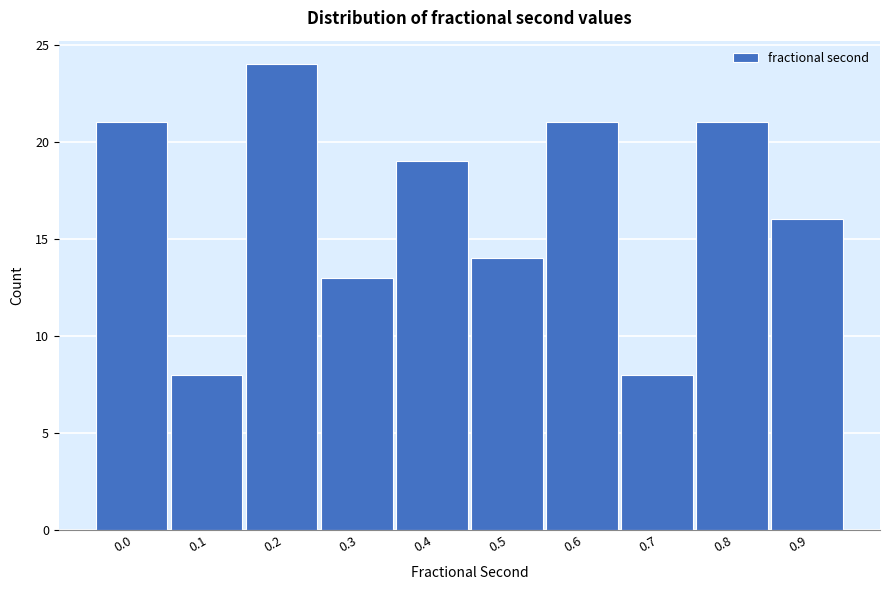

Reading left to right, transcribe all the data shown in this chart.

0.0=21	0.1=8	0.2=24	0.3=13	0.4=19	0.5=14	0.6=21	0.7=8	0.8=21	0.9=16